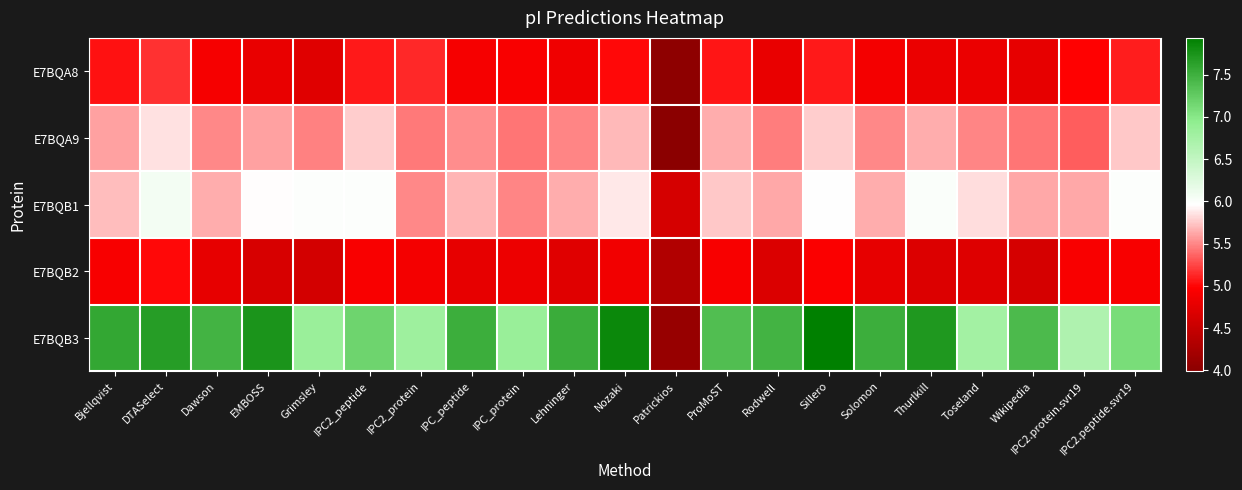

Reading left to right, list all the values displayed in this chart.

E7BQA8: Bjellqvist=5.0	DTASelect=5.2	Dawson=4.9	EMBOSS=4.8	Grimsley=4.7	IPC2_peptide=5.1	IPC2_protein=5.1	IPC_peptide=4.9	IPC_protein=4.9	Lehninger=4.9	Nozaki=5.0	Patrickios=4.0	ProMoST=5.1	Rodwell=4.8	Sillero=5.1	Solomon=4.9	Thurlkill=4.8	Toseland=4.8	Wikipedia=4.8	IPC2.protein.svr19=5.0	IPC2.peptide.svr19=5.1
E7BQA9: Bjellqvist=5.6	DTASelect=5.8	Dawson=5.5	EMBOSS=5.6	Grimsley=5.5	IPC2_peptide=5.8	IPC2_protein=5.4	IPC_peptide=5.5	IPC_protein=5.4	Lehninger=5.5	Nozaki=5.7	Patrickios=4.0	ProMoST=5.6	Rodwell=5.5	Sillero=5.8	Solomon=5.5	Thurlkill=5.6	Toseland=5.5	Wikipedia=5.4	IPC2.protein.svr19=5.3	IPC2.peptide.svr19=5.8
E7BQB1: Bjellqvist=5.7	DTASelect=6.1	Dawson=5.7	EMBOSS=6.0	Grimsley=6.0	IPC2_peptide=6.0	IPC2_protein=5.5	IPC_peptide=5.7	IPC_protein=5.5	Lehninger=5.6	Nozaki=5.9	Patrickios=4.6	ProMoST=5.8	Rodwell=5.6	Sillero=6.0	Solomon=5.7	Thurlkill=6.0	Toseland=5.8	Wikipedia=5.6	IPC2.protein.svr19=5.6	IPC2.peptide.svr19=6.0
E7BQB2: Bjellqvist=4.9	DTASelect=5.0	Dawson=4.8	EMBOSS=4.6	Grimsley=4.6	IPC2_peptide=4.9	IPC2_protein=4.9	IPC_peptide=4.8	IPC_protein=4.8	Lehninger=4.7	Nozaki=4.9	Patrickios=4.3	ProMoST=4.9	Rodwell=4.7	Sillero=5.0	Solomon=4.8	Thurlkill=4.7	Toseland=4.7	Wikipedia=4.6	IPC2.protein.svr19=4.9	IPC2.peptide.svr19=4.9
E7BQB3: Bjellqvist=7.6	DTASelect=7.7	Dawson=7.5	EMBOSS=7.7	Grimsley=6.9	IPC2_peptide=7.2	IPC2_protein=6.8	IPC_peptide=7.5	IPC_protein=6.9	Lehninger=7.5	Nozaki=7.8	Patrickios=4.1	ProMoST=7.4	Rodwell=7.5	Sillero=7.9	Solomon=7.5	Thurlkill=7.7	Toseland=6.8	Wikipedia=7.4	IPC2.protein.svr19=6.7	IPC2.peptide.svr19=7.1